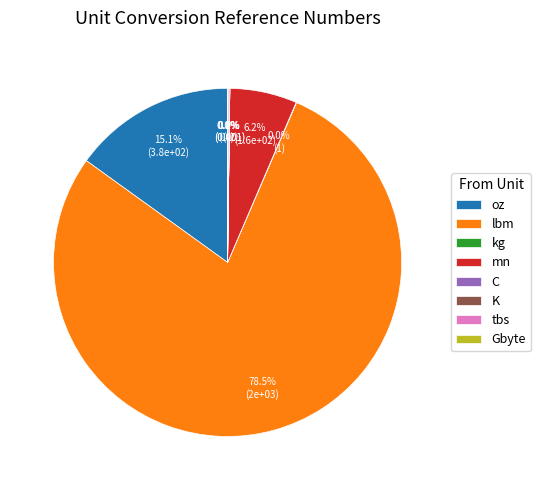

To the nearest percent, what is the average slice percentage?

12%